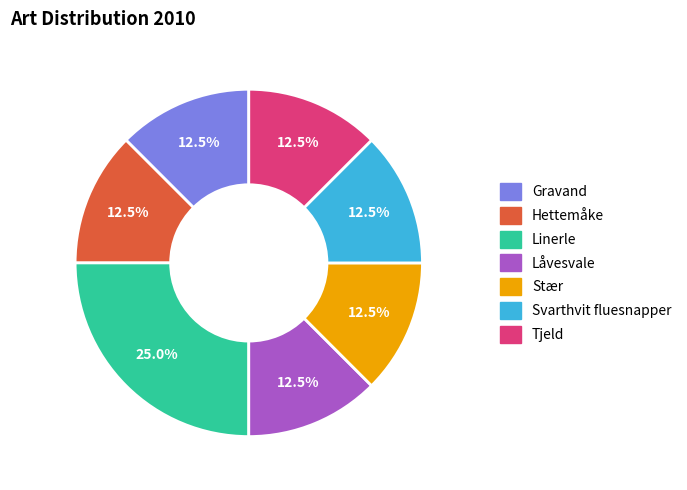

How many slices are in this pie chart?

7